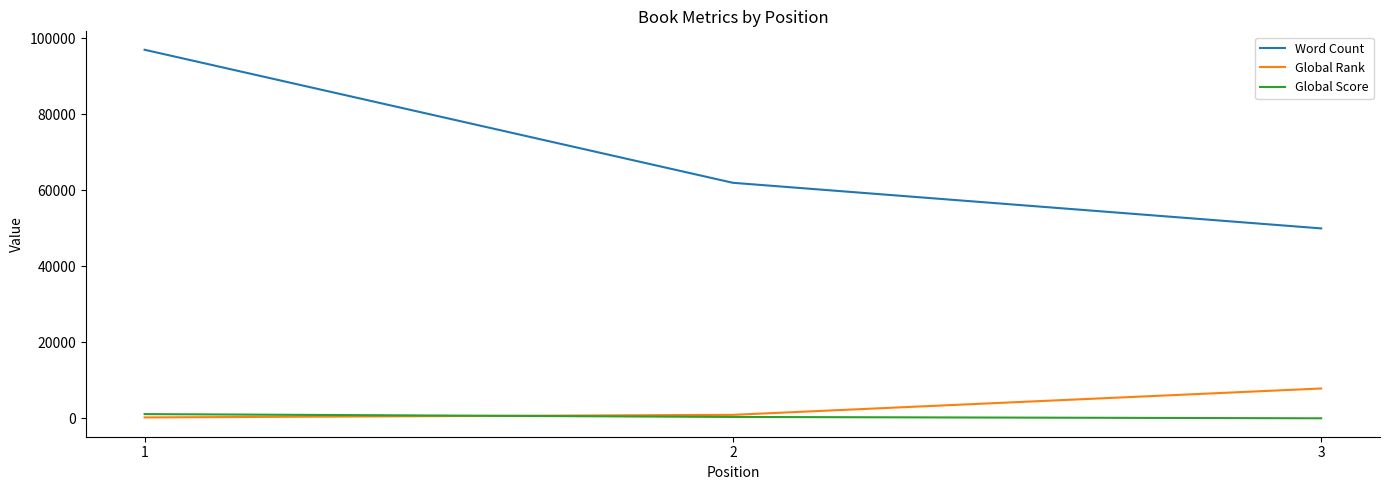

What is the maximum value for Global Rank?

7884